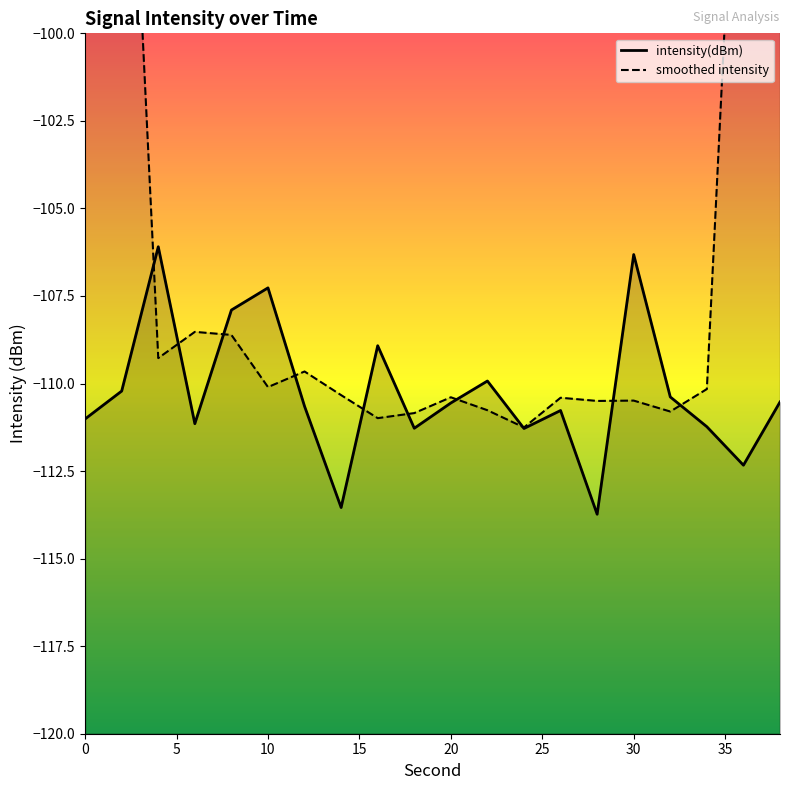

True or false: intensity(dBm) and smoothed intensity cross at least once.

True